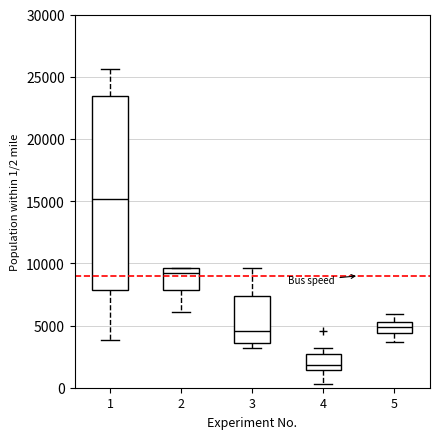

Which box's median line is the highest?

1